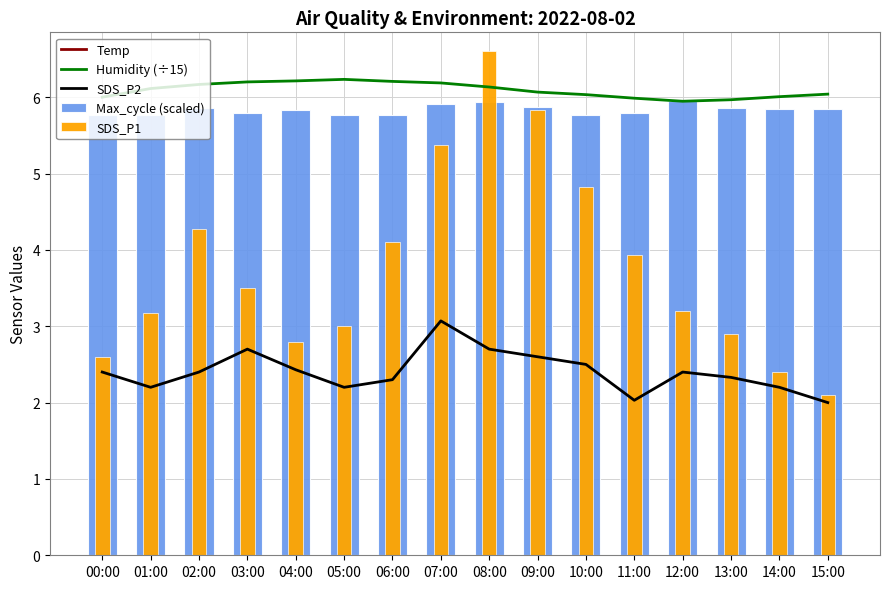

What is the sum of all Humidity (÷15) values?

97.5